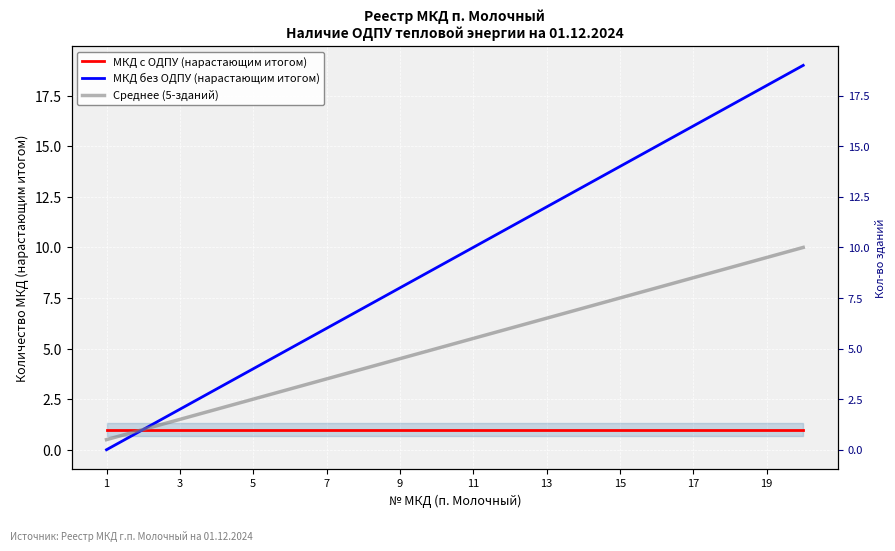

Count the number of data series in this chart.

3